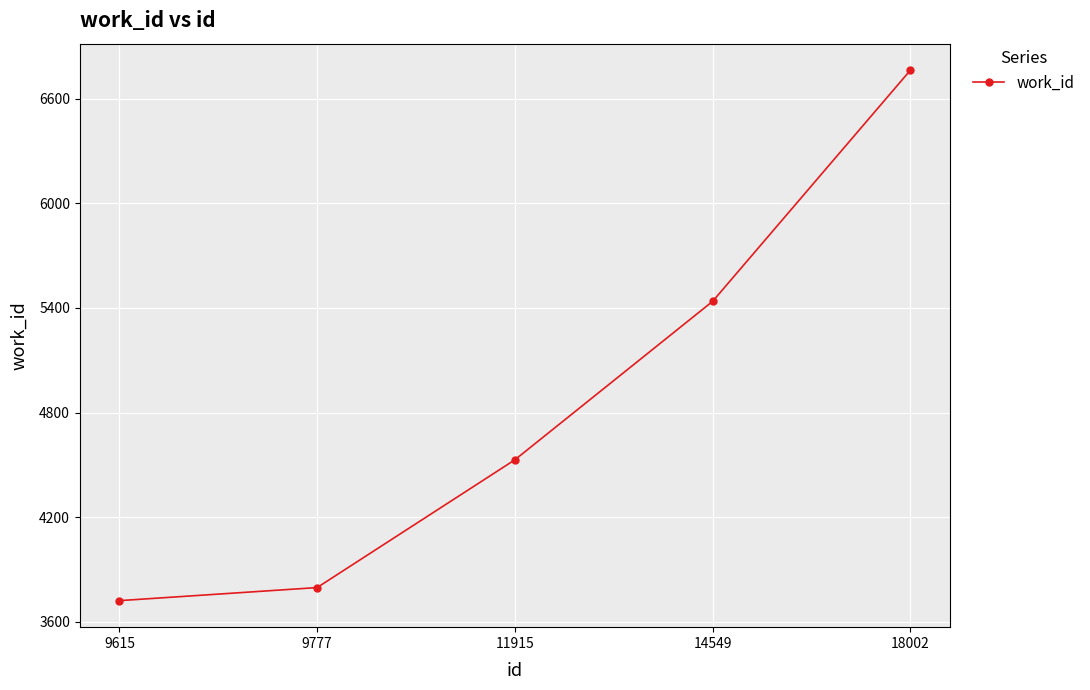

True or false: the data shows 1801 at 14549.

False